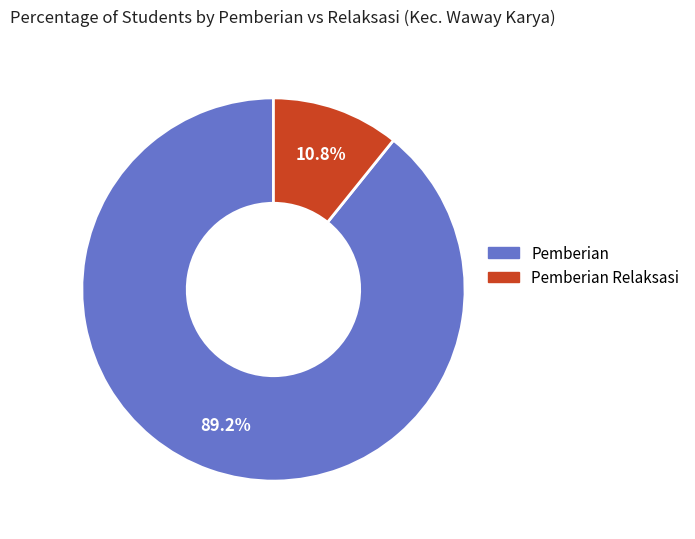

Which has a higher value, Pemberian or Pemberian Relaksasi?

Pemberian